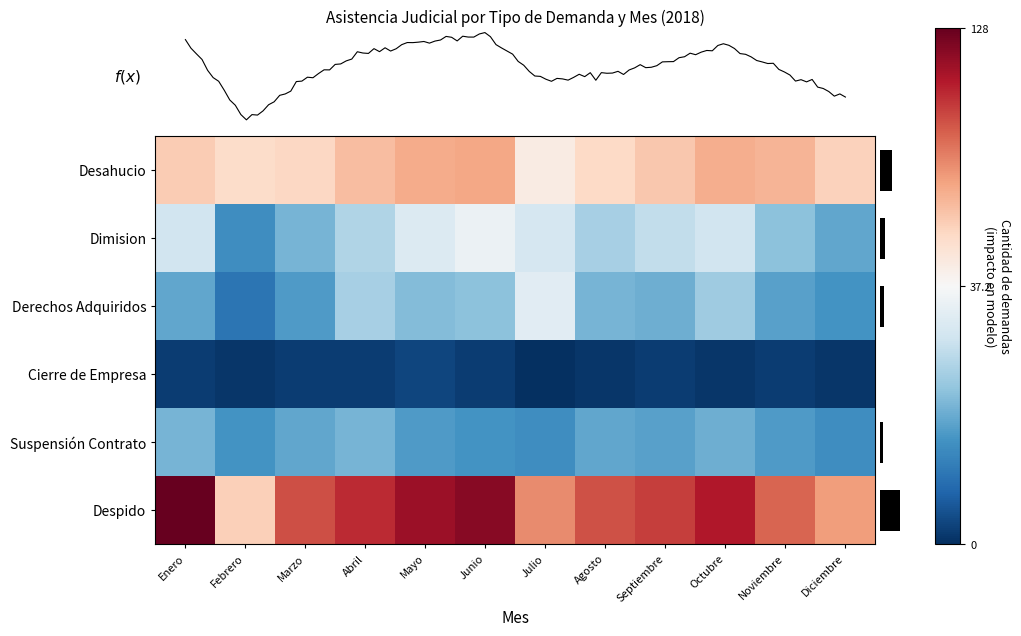

What value does the Despido series have at Julio?

80